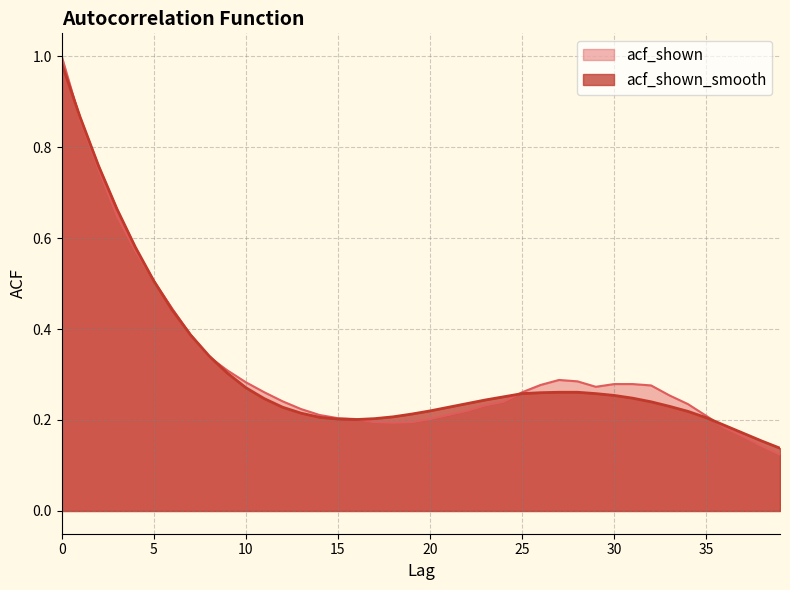

What is the difference between the maximum and minimum values in the acf_shown_smooth series?

0.8